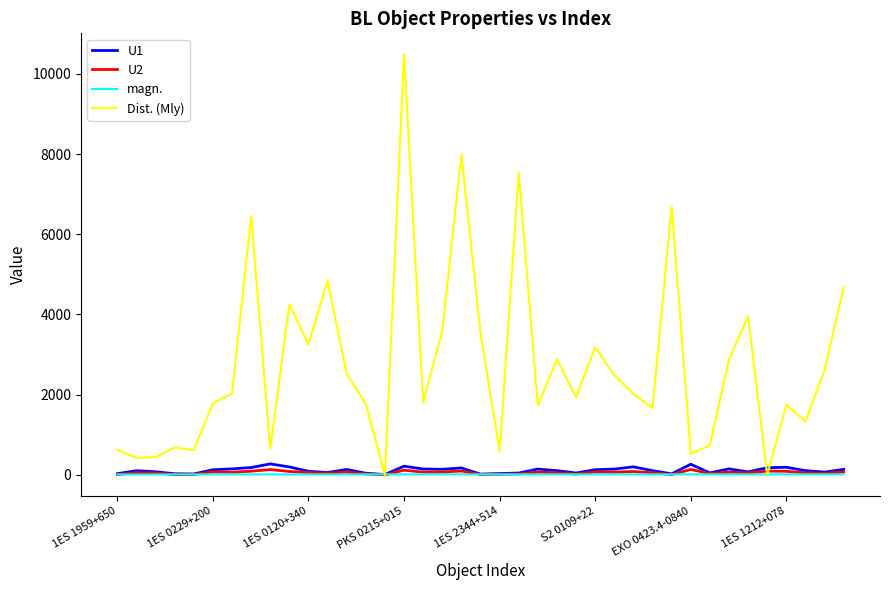

Which series has the largest total across all categories?

Dist. (Mly)